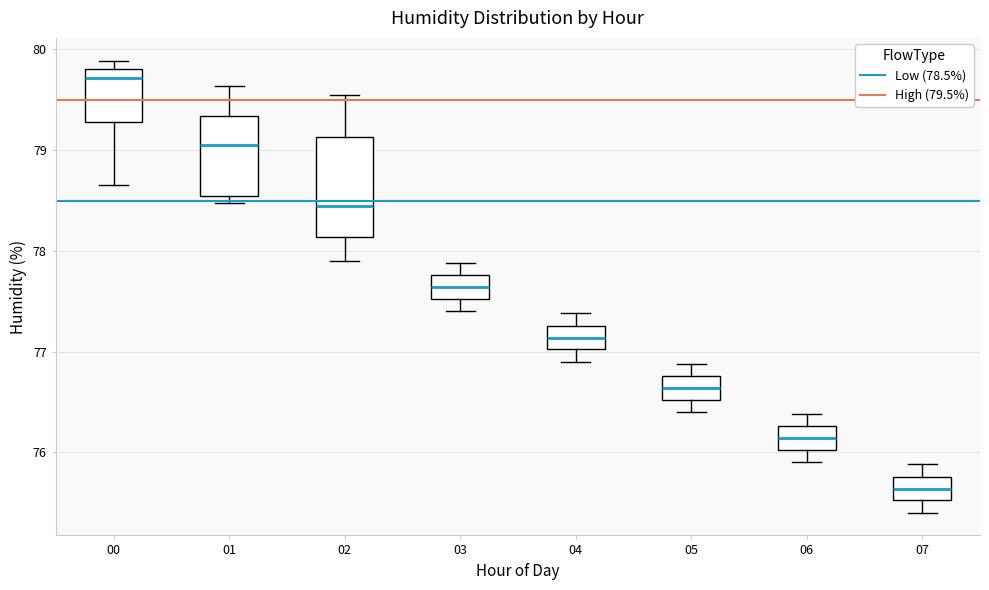

Which box is the tallest, from its lower edge to its upper edge?

02